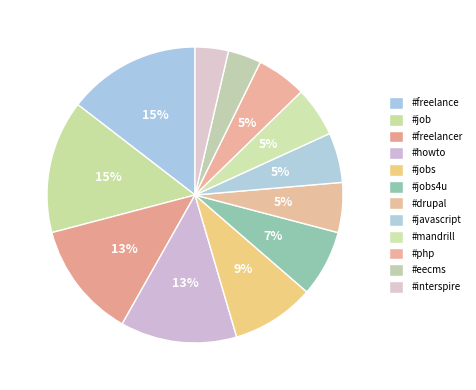

Which category has the smallest portion of the pie?

#eecms